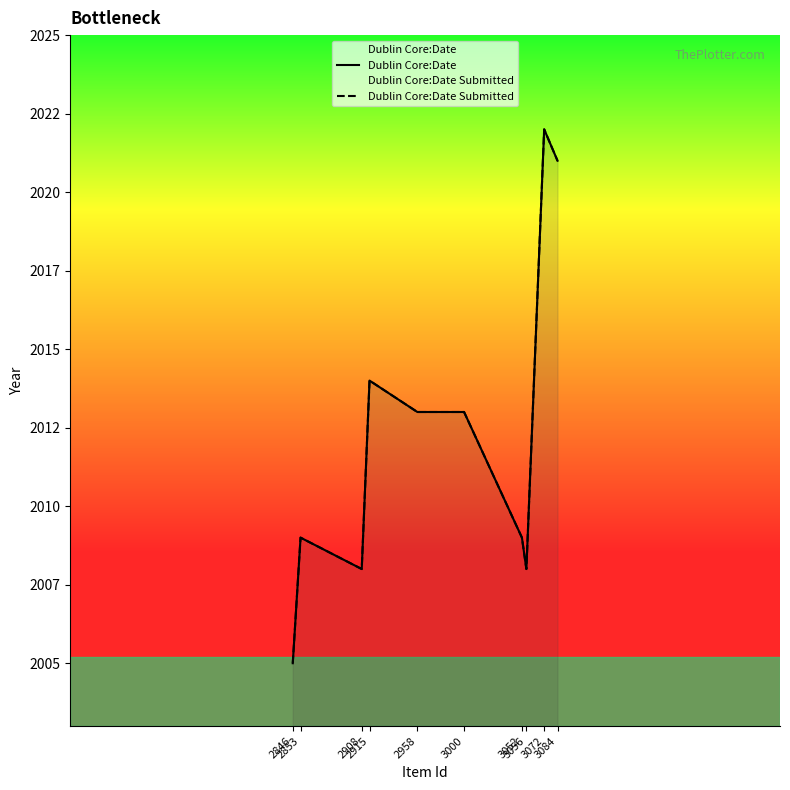

At which label does Dublin Core:Date reach its minimum?

2846